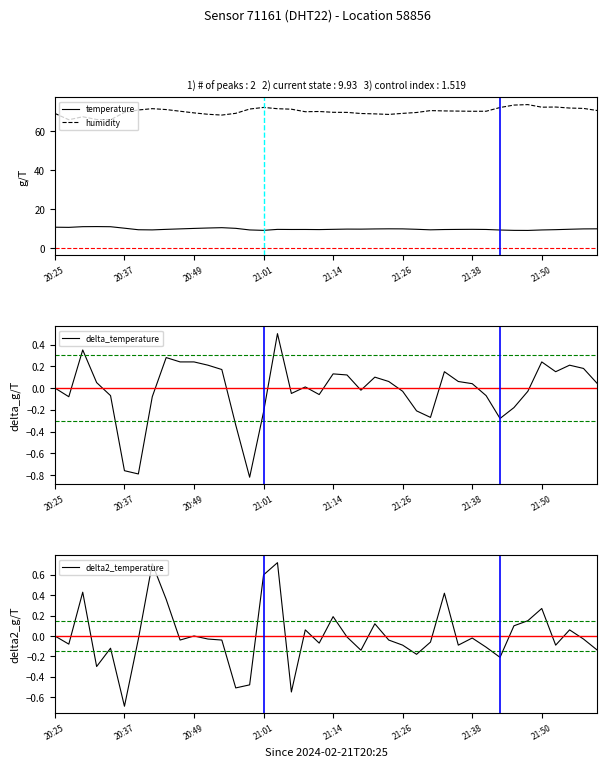

What is the difference between the maximum and minimum values in the temperature series?

2.0